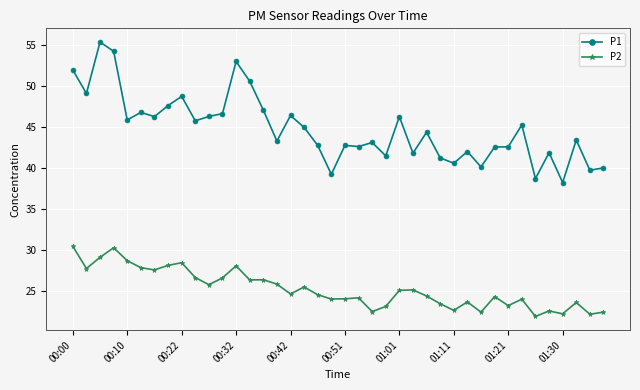

True or false: P2 has more than 1 points higher than both neighbors.

True